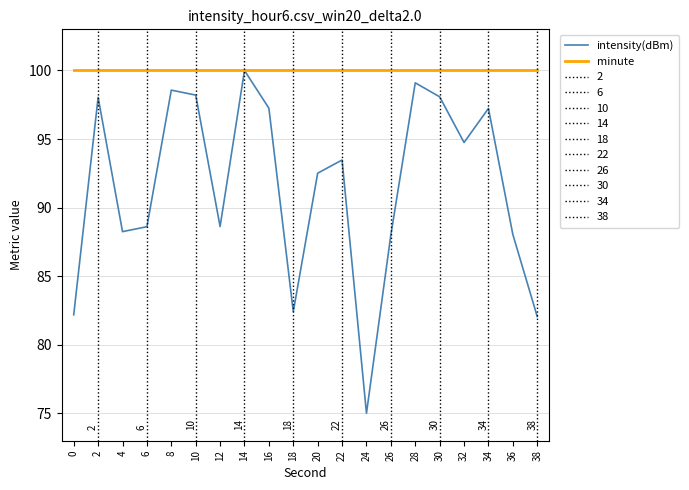

Which series has the widest spread of values?

intensity(dBm)